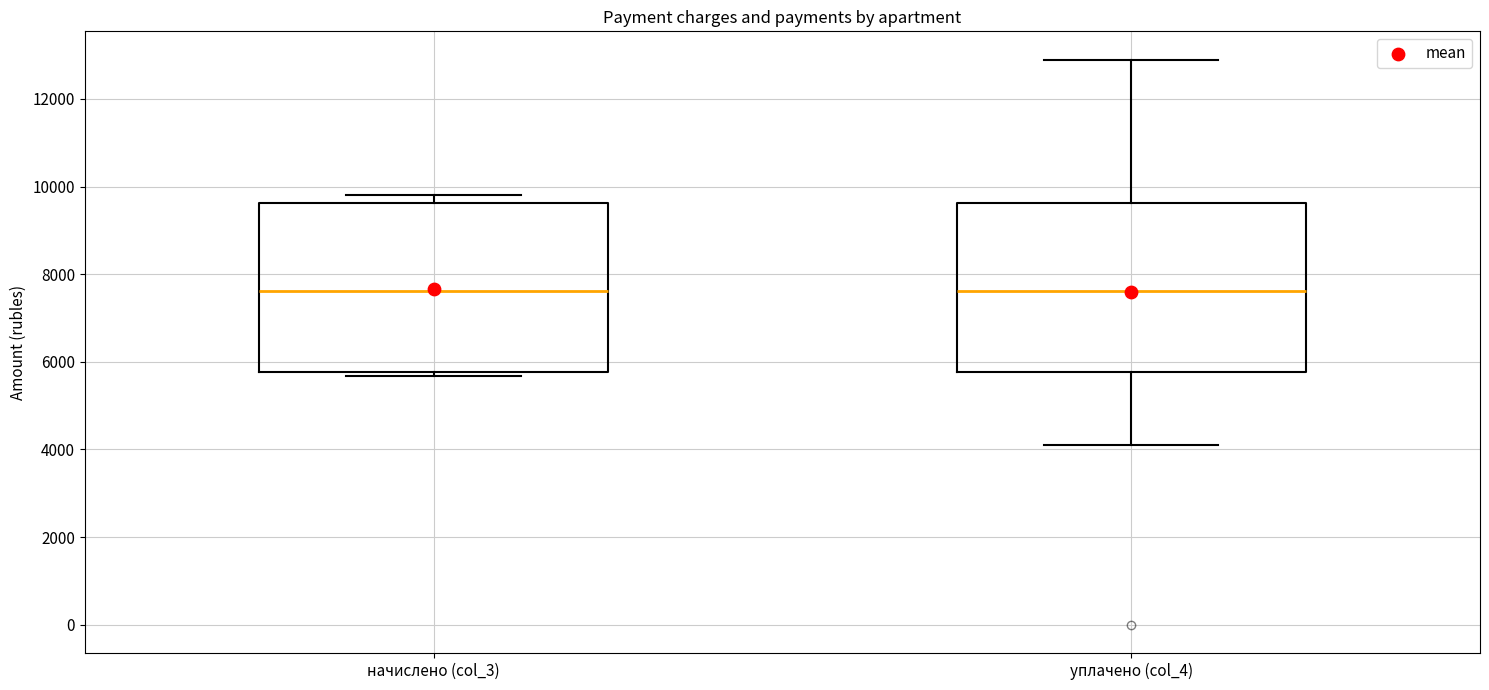

Where is the lower edge of the box for начислено (col_3) on the y-axis? The values are not printed on the chart, so give them approximately, as read against the axis.

5800